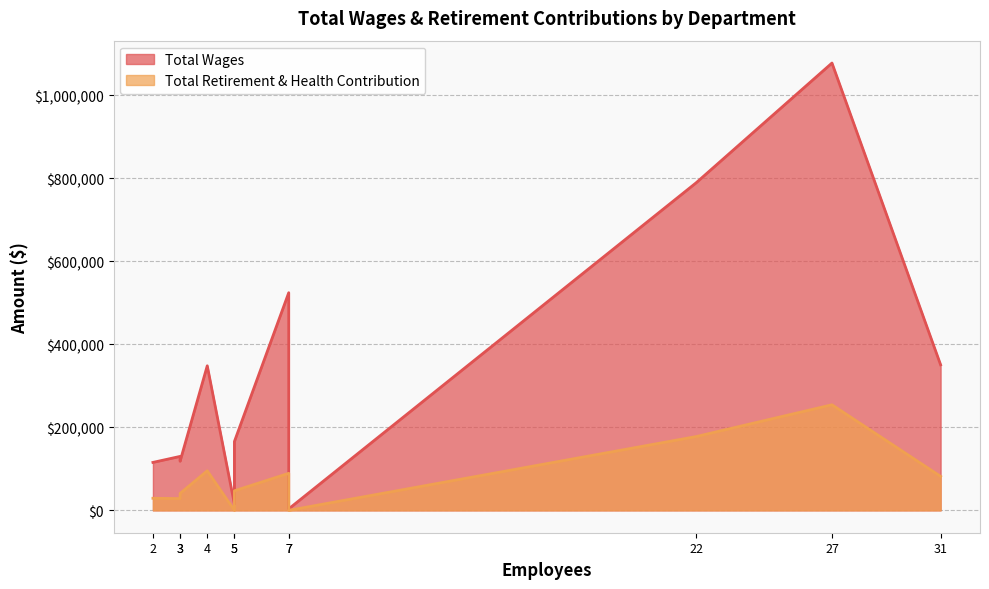

True or false: Total Wages has more than 2 interior local peaks.

False